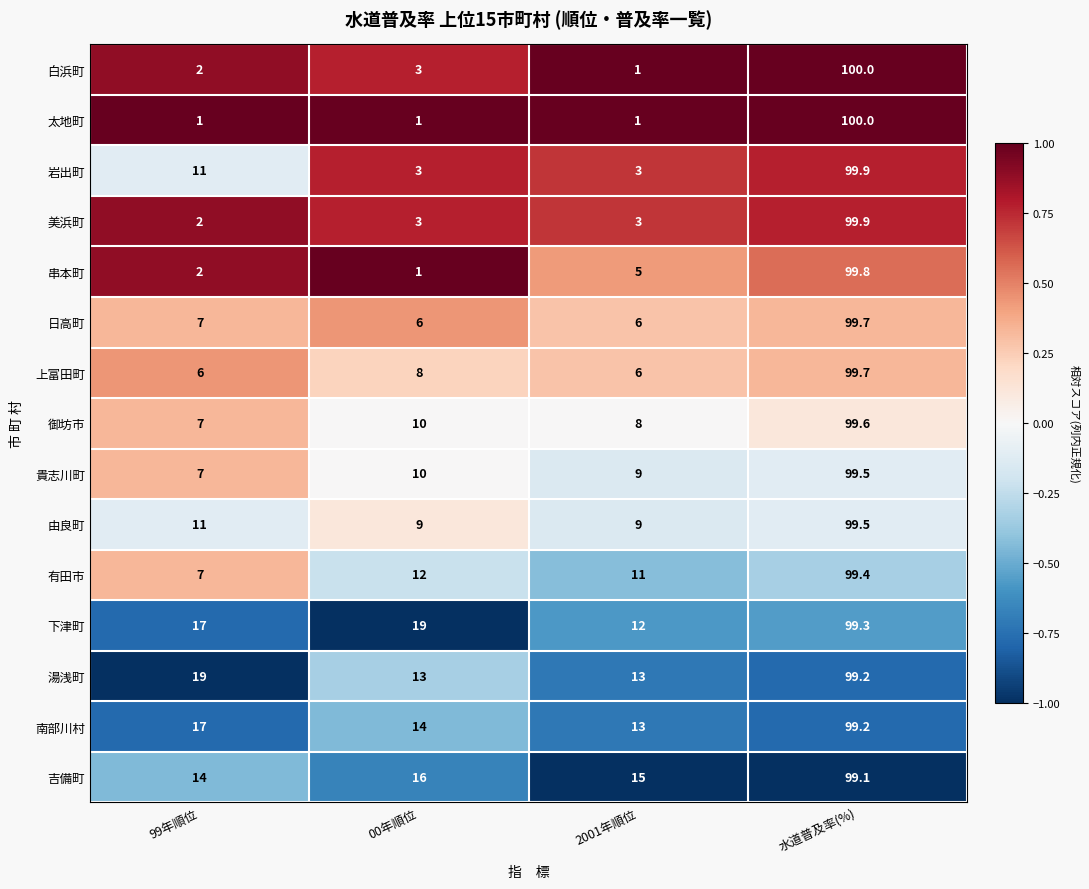

What is the sum of all 南部川村 values?

143.2